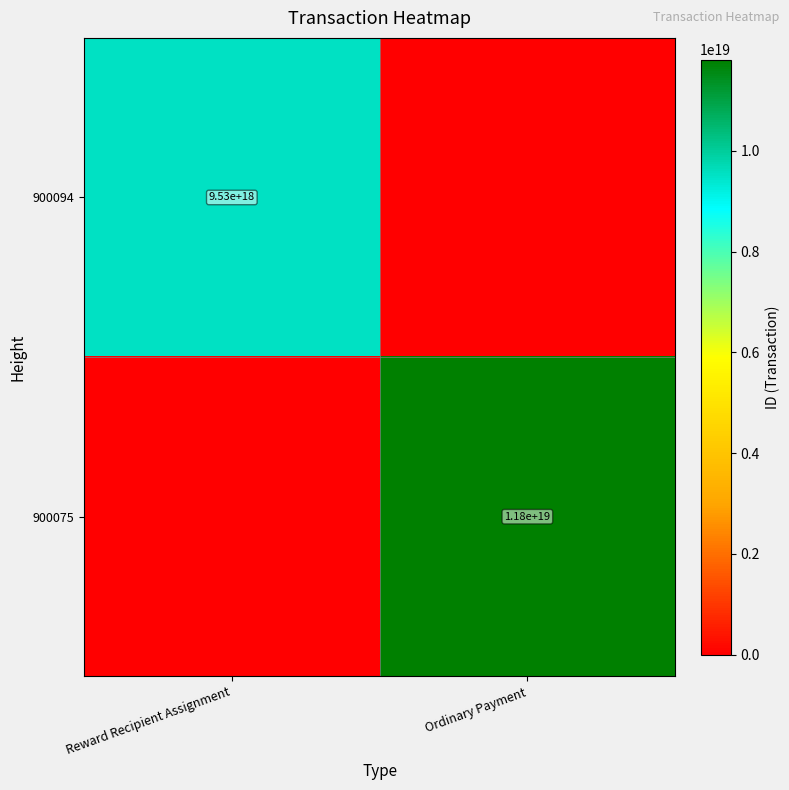

Is it true that 900075 equals 11800000000000000000 at Ordinary Payment?

True